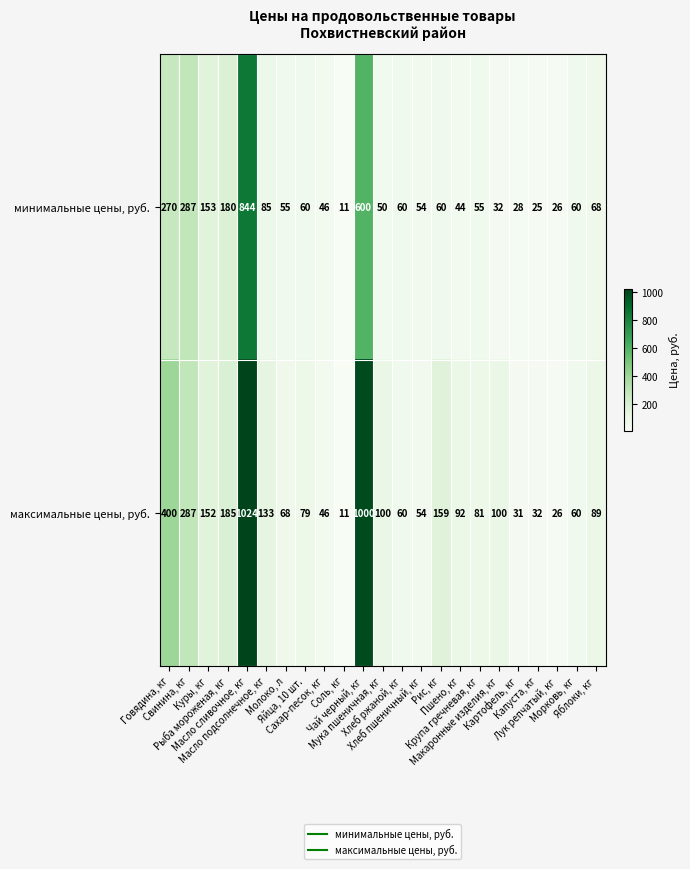

List the series in order of their peak value, lowest first.

минимальные цены, руб., максимальные цены, руб.